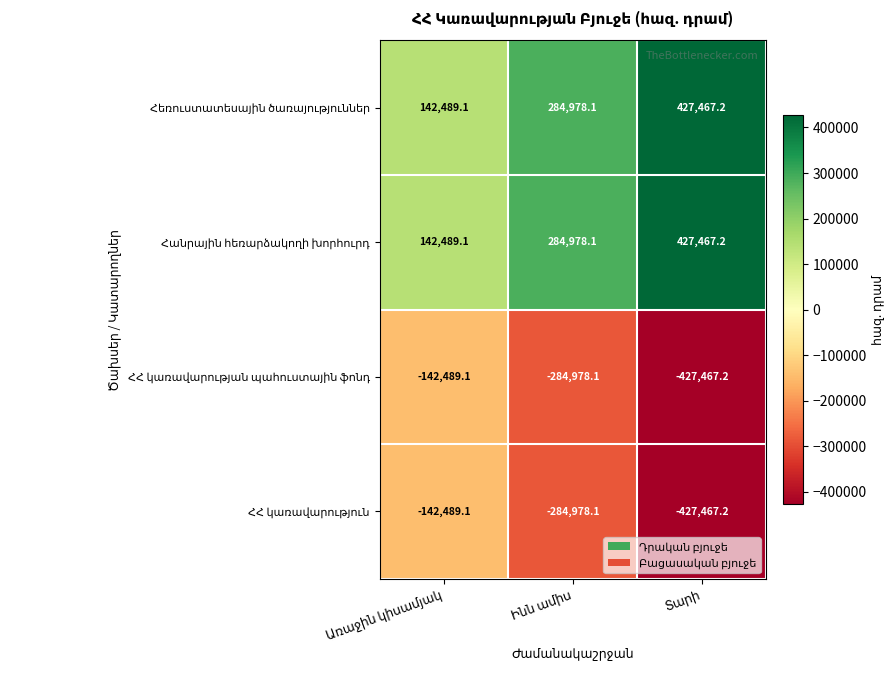

The value of Հանրային հեռարձակողի խորհուրդ at Ինն ամիս is 117392.8. True or false?

False